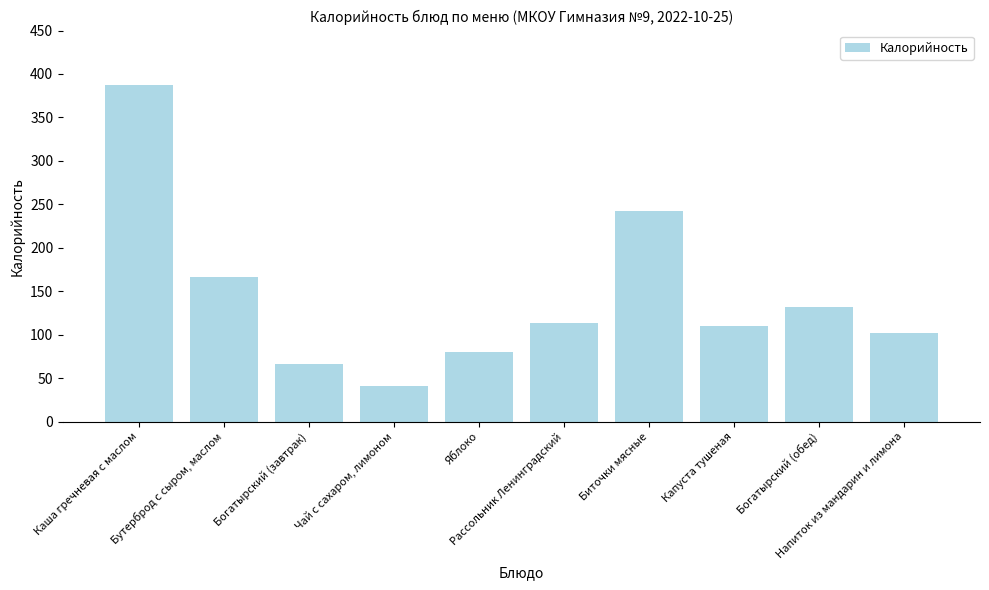

What is the value of the 7th bar from the left?

242.8